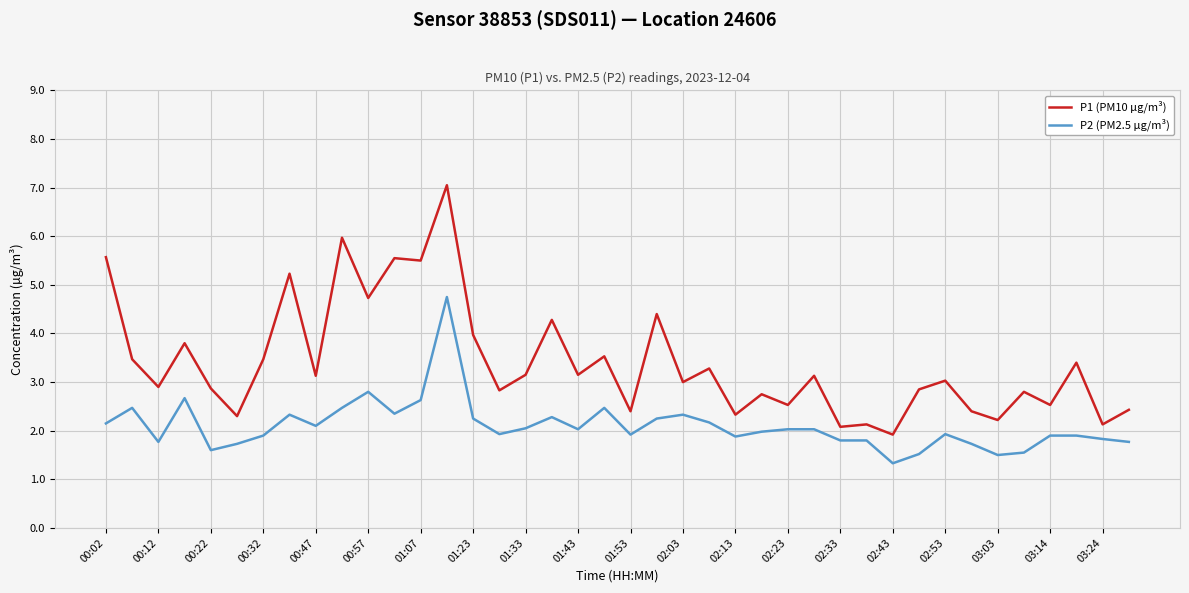

What is the minimum value shown in the chart?

1.3